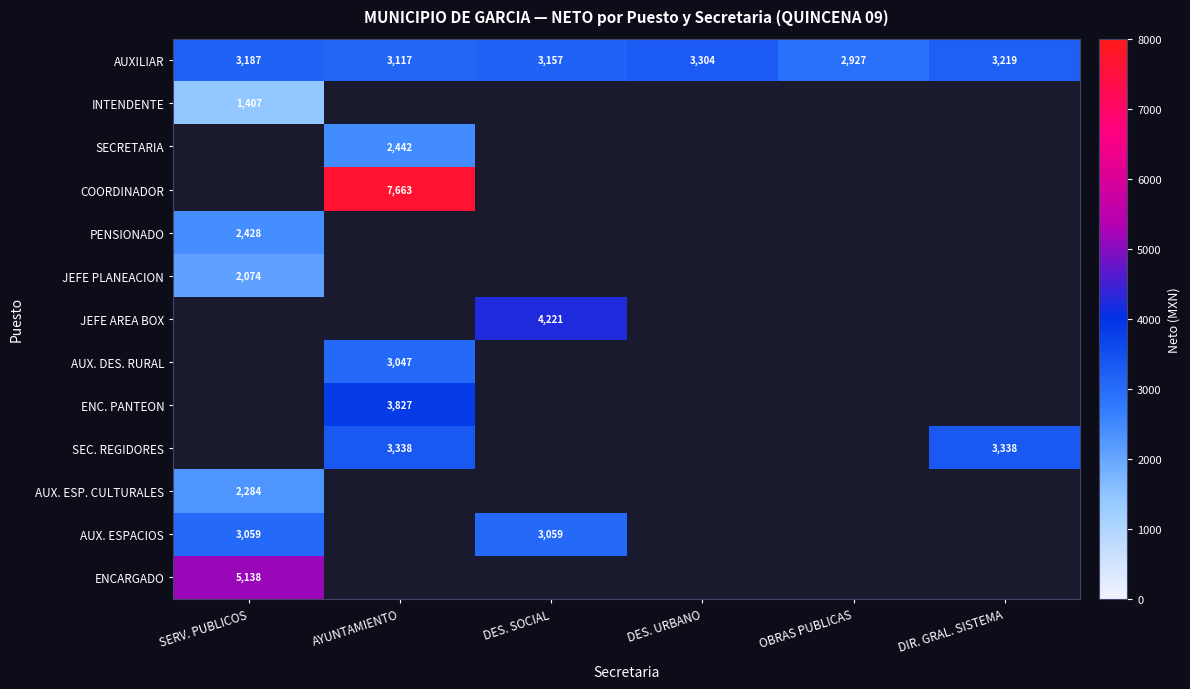

The COORDINADOR series shows 2204.9 at AYUNTAMIENTO. True or false?

False